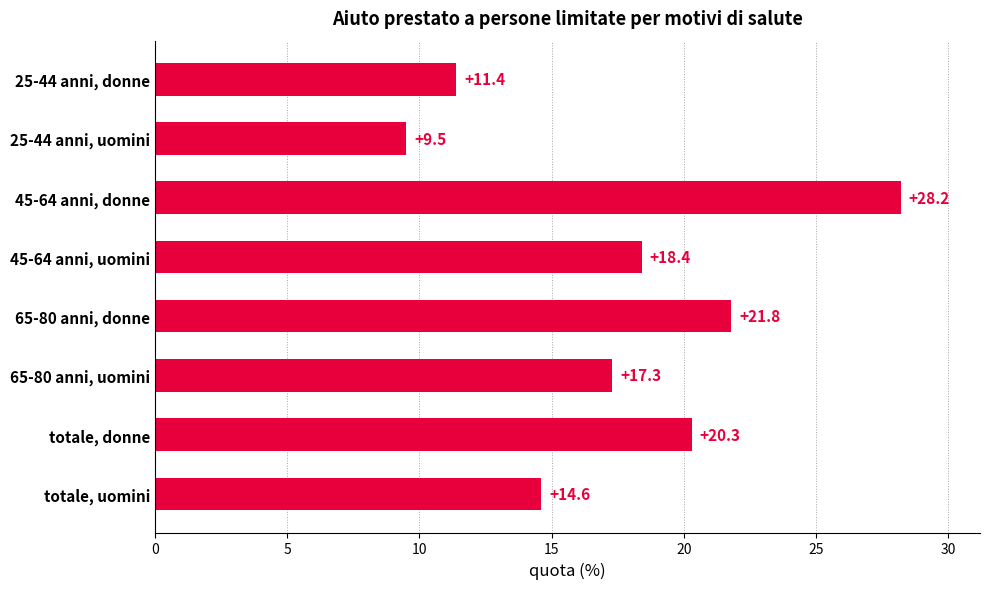

Are the bars grouped side by side (vs. stacked)?

No